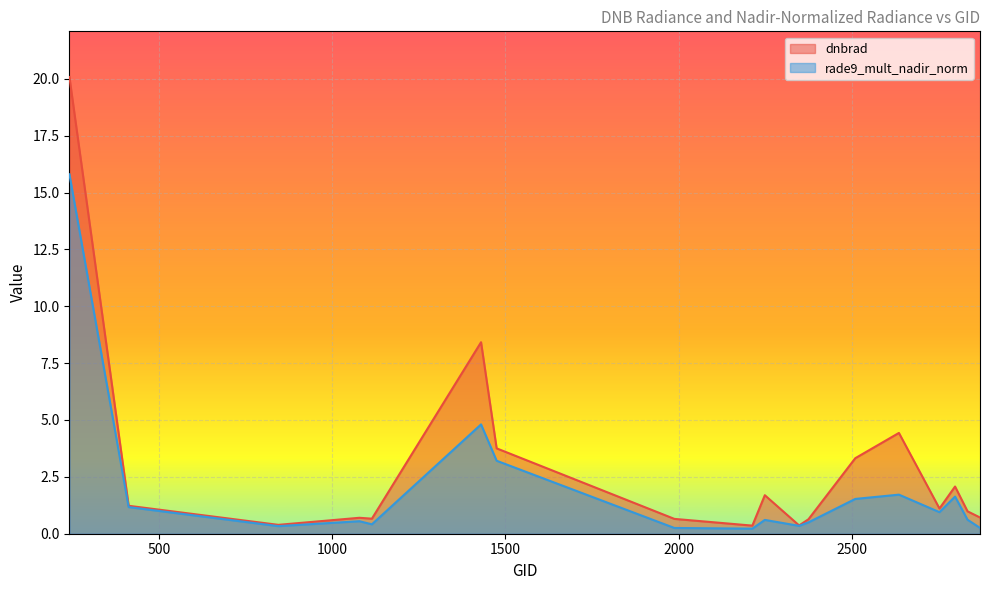

List the series in order of their peak value, highest first.

dnbrad, rade9_mult_nadir_norm